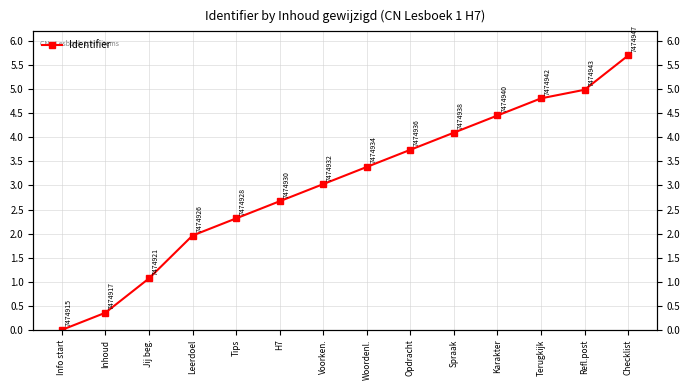

What is the approximate value at Leerdoel?

2.0